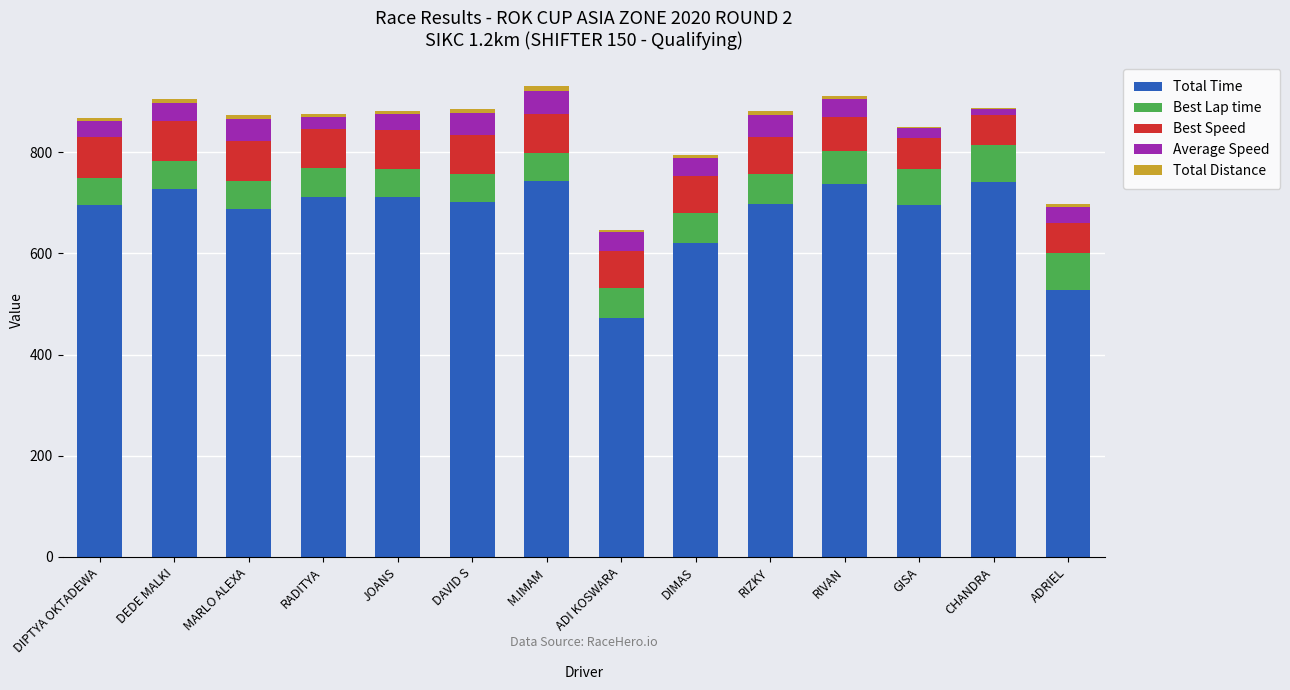

Count the number of data series in this chart.

5